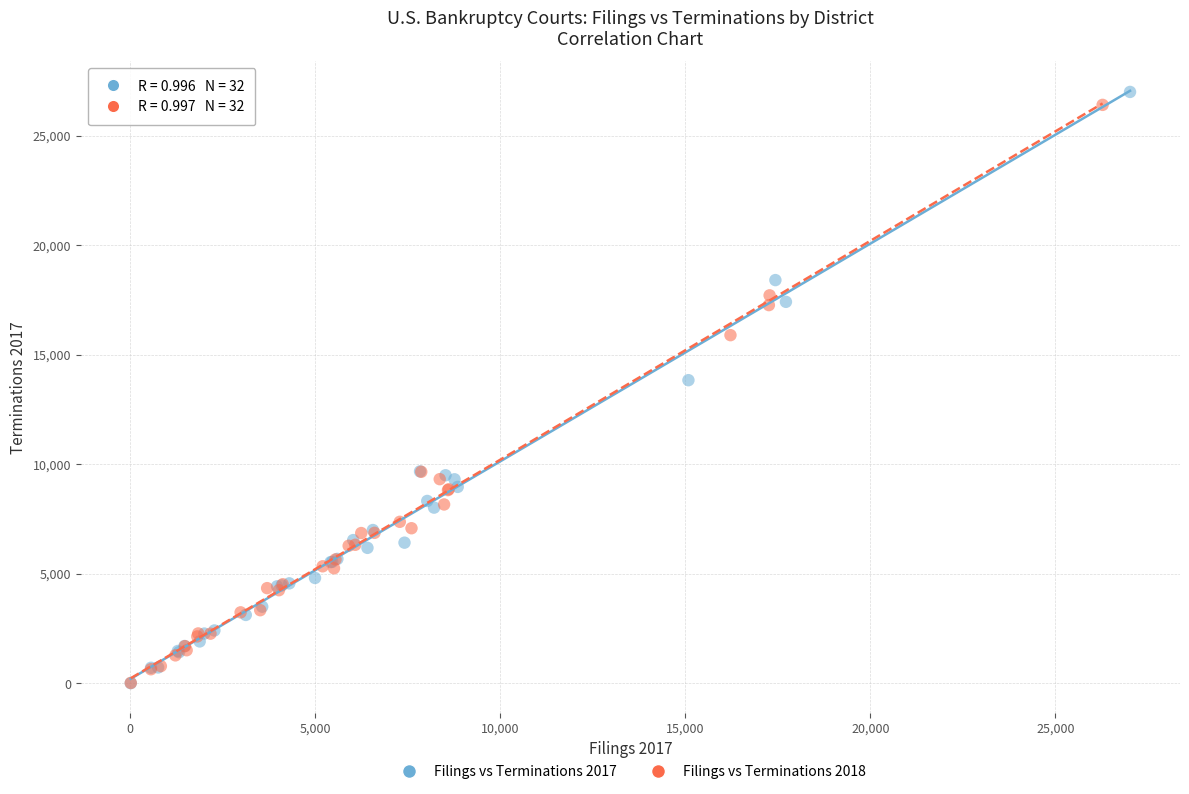

Which series has the largest Y range (max minus min)?

Filings vs Terminations 2017